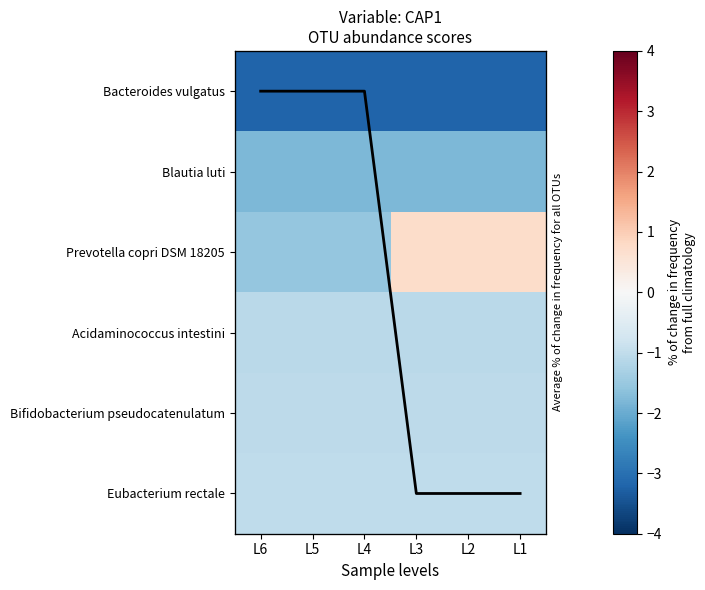

The Acidaminococcus intestini series shows -1.7 at L2. True or false?

False